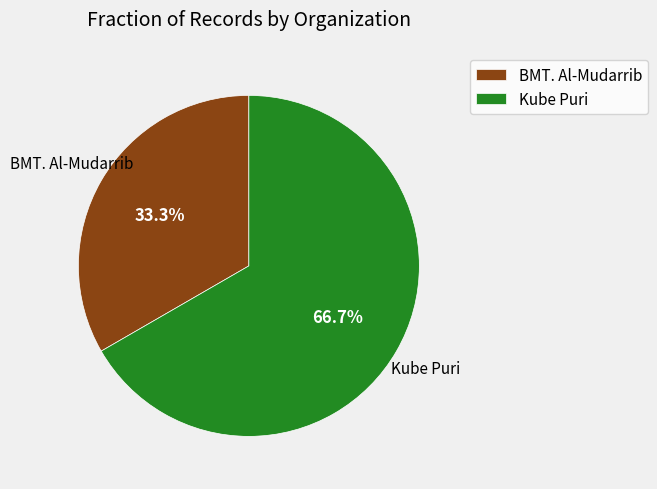

What percentage is the Kube Puri slice, to the nearest percent?

67%